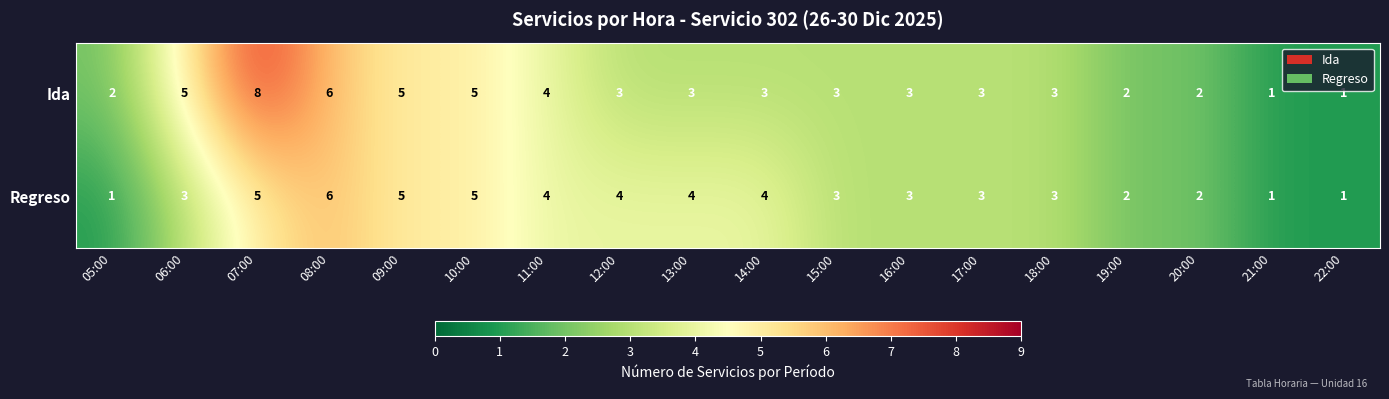

Rank the series by their average value, from highest to lowest.

Ida, Regreso